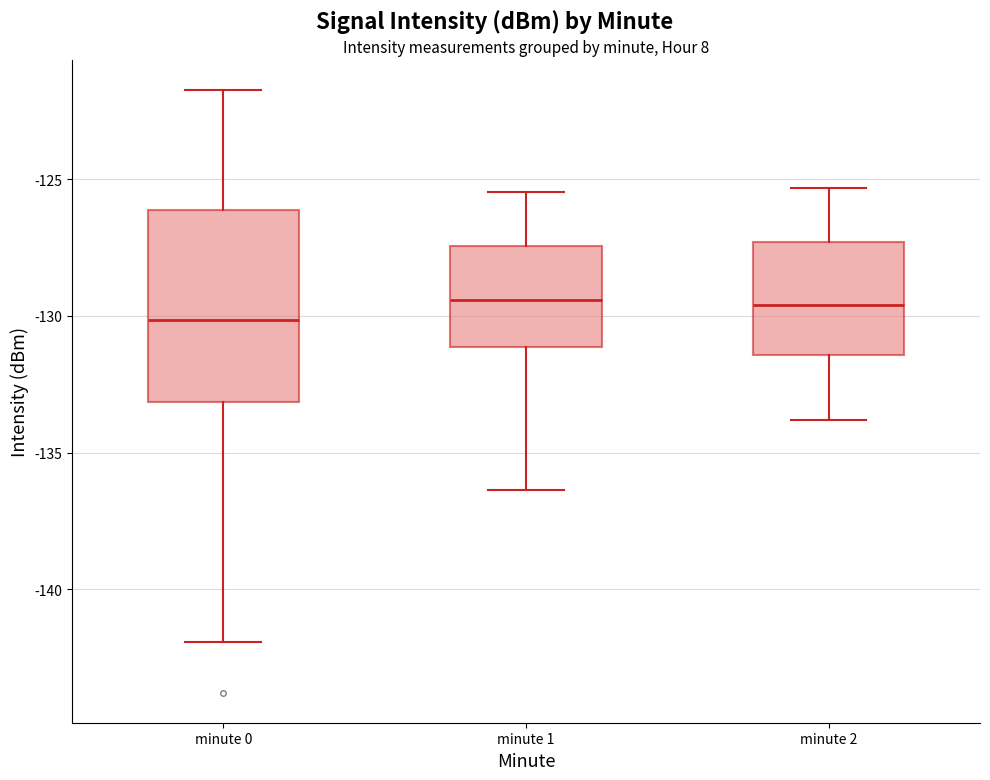

Reading left to right, transcribe this box plot: for each box, give where its median line is, the range the box spans, and where its two whiskers end, as read against the y-axis. The values are not printed on the chart, so give them approximately, as read against the axis.

minute 0: median -130.0, box -133.0 to -126.0, whiskers -142.0 to -121.5
minute 1: median -129.5, box -131.0 to -127.5, whiskers -136.5 to -125.5
minute 2: median -129.5, box -131.5 to -127.5, whiskers -134.0 to -125.5